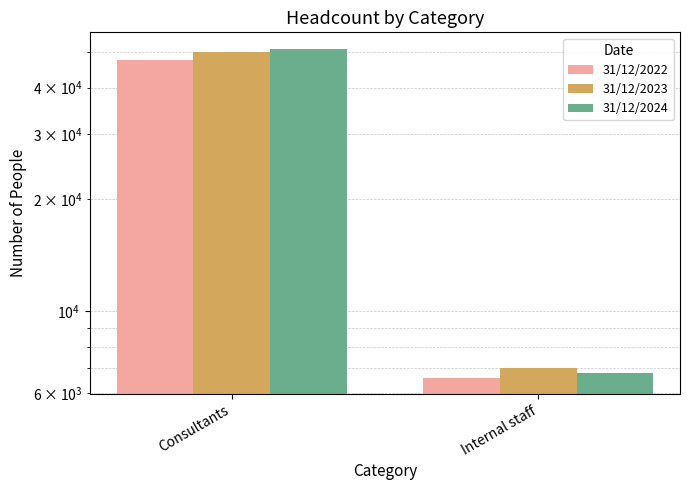

How many data points does each series have?

2